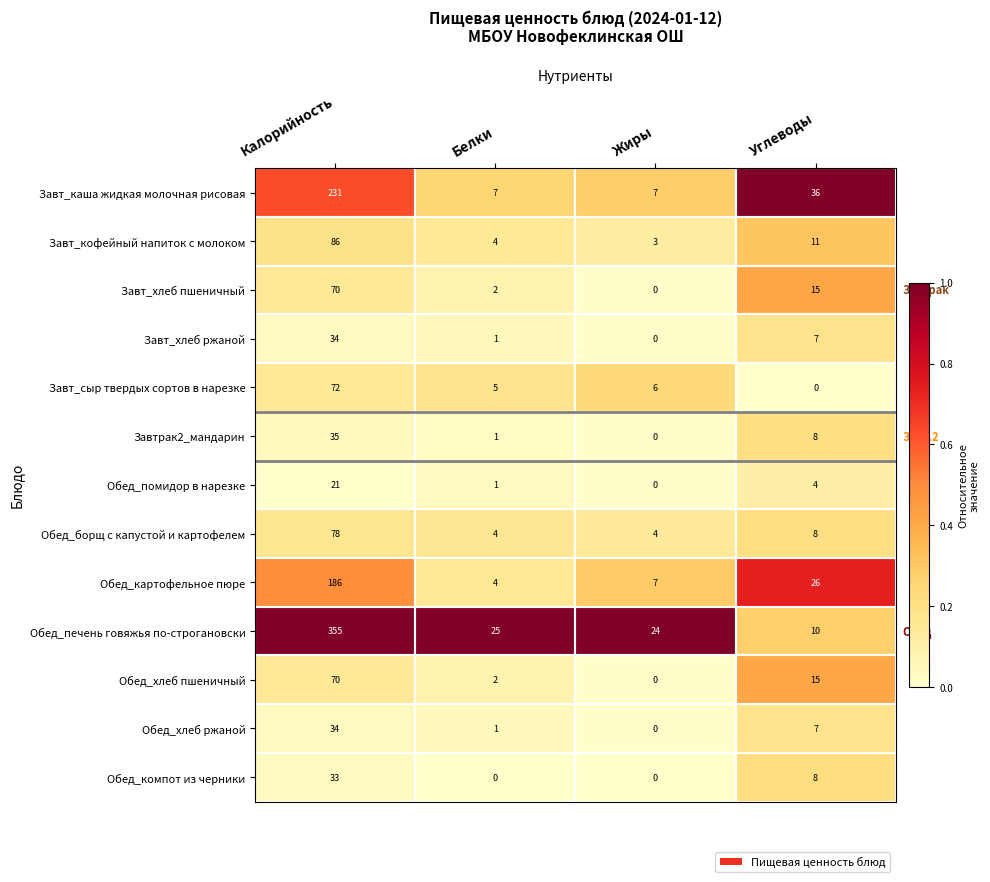

Rank the categories by Обед_картофельное пюре value from lowest to highest.

Белки, Жиры, Углеводы, Калорийность